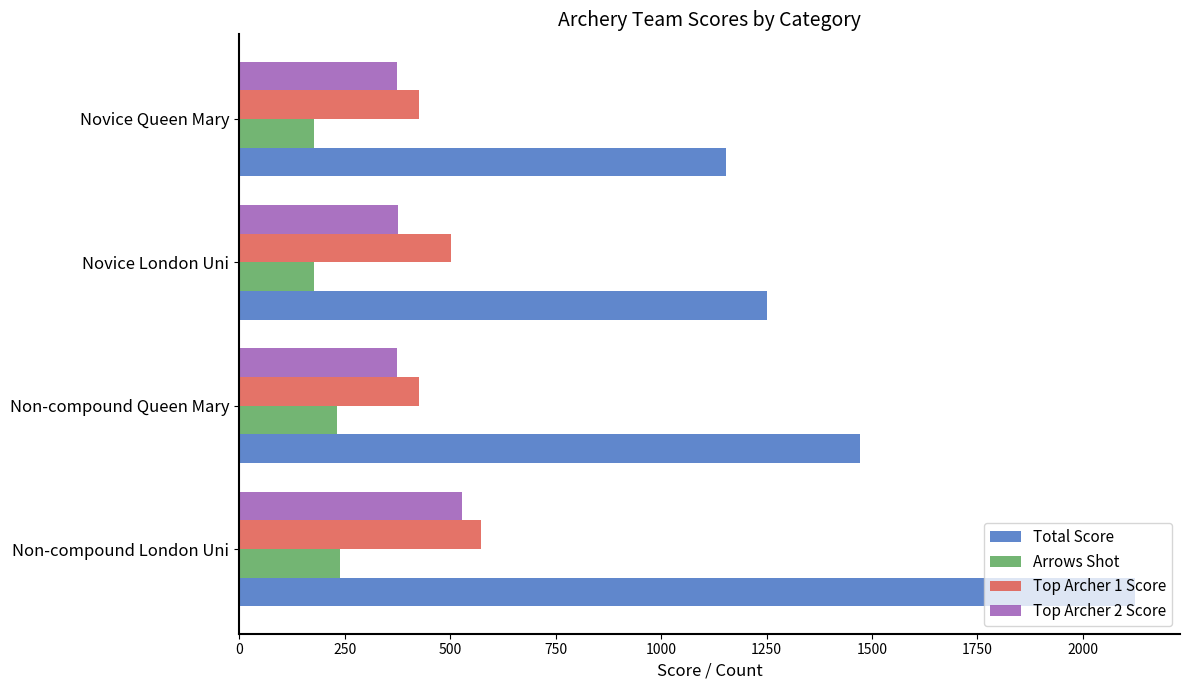

Rank the series by their maximum value, from highest to lowest.

Total Score, Top Archer 1 Score, Top Archer 2 Score, Arrows Shot